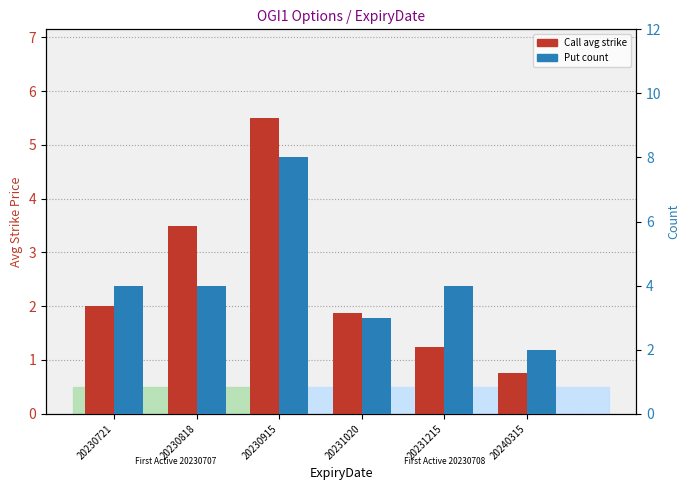

What is the sum of the Put count values at 20230818 and 20230915?

12.0